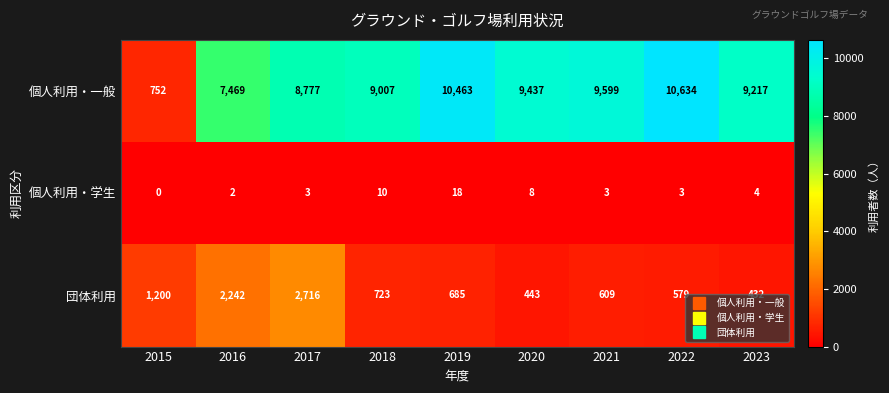

Is the value of 個人利用・学生 at 2018 greater than the value of 団体利用 at 2017?

No